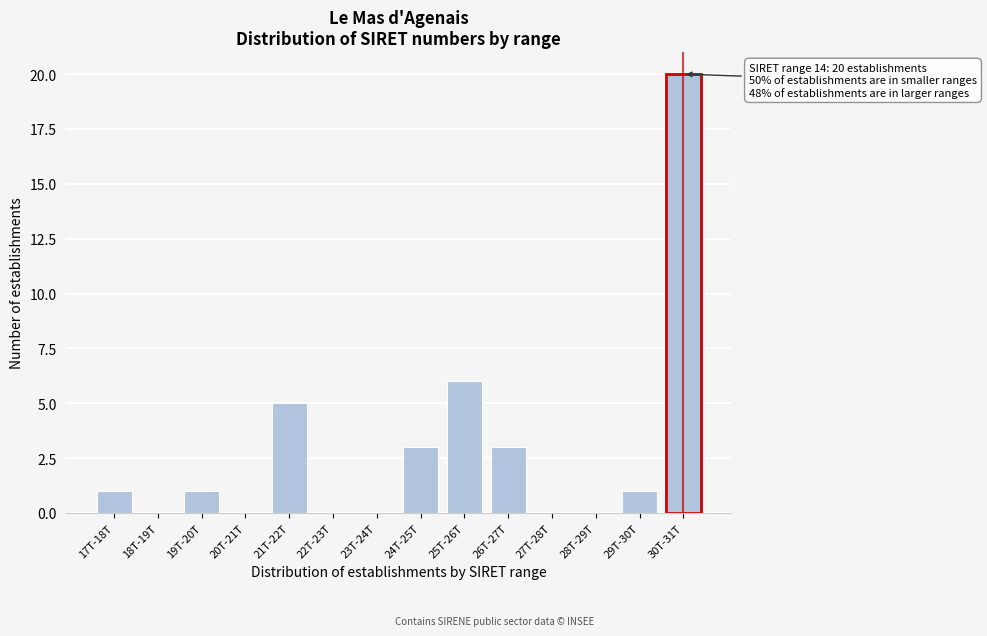

Reading right to left, transcribe all the data shown in this chart.

30T-31T=20	29T-30T=1	28T-29T=0	27T-28T=0	26T-27T=3	25T-26T=6	24T-25T=3	23T-24T=0	22T-23T=0	21T-22T=5	20T-21T=0	19T-20T=1	18T-19T=0	17T-18T=1